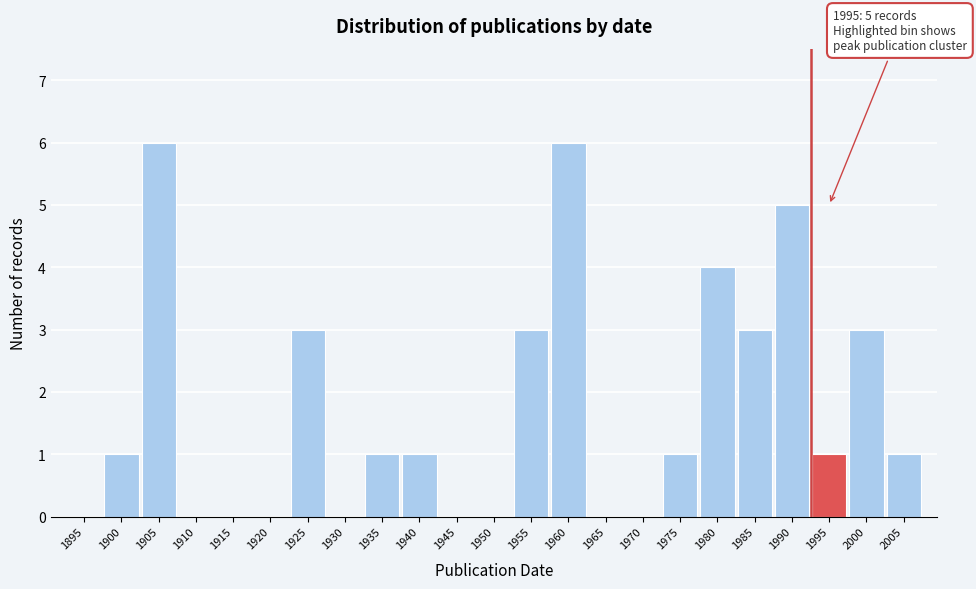

Reading left to right, what are all the values shown in this chart?

1895=0	1900=1	1905=6	1910=0	1915=0	1920=0	1925=3	1930=0	1935=1	1940=1	1945=0	1950=0	1955=3	1960=6	1965=0	1970=0	1975=1	1980=4	1985=3	1990=5	1995=1	2000=3	2005=1